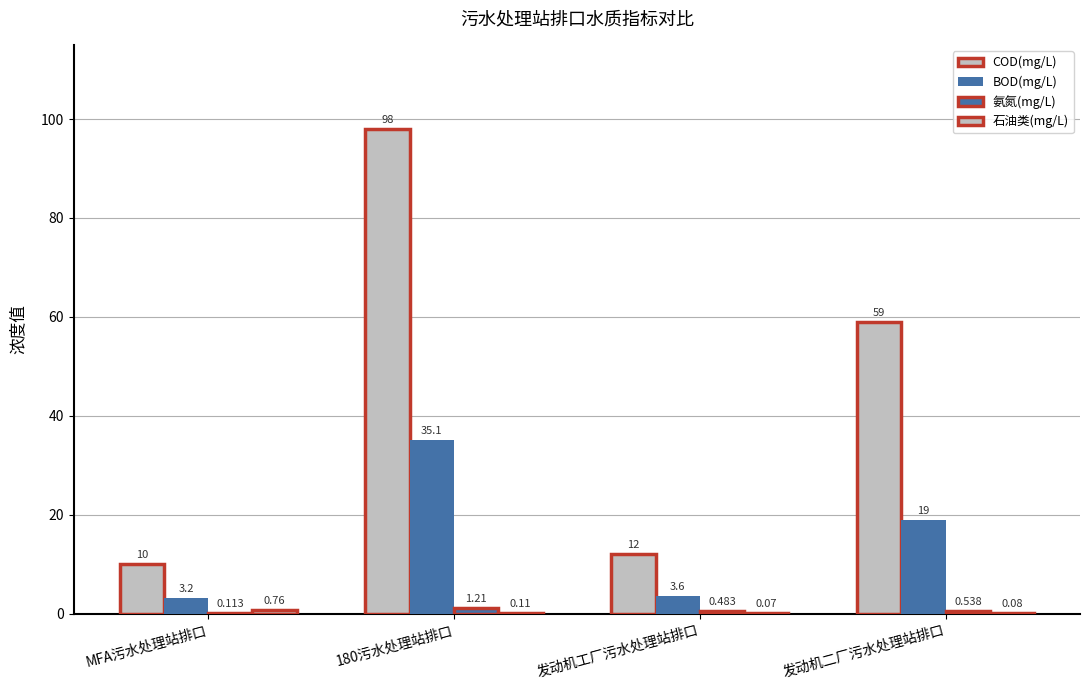

Which series has the largest total across all categories?

COD(mg/L)